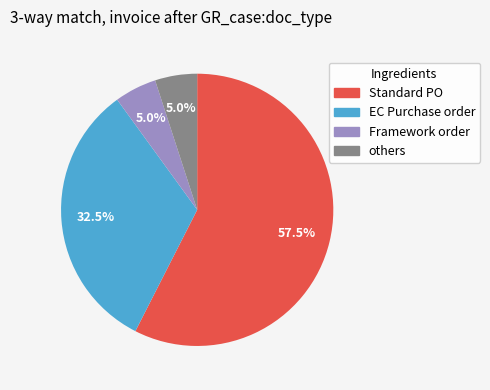

What is the total percentage of others and Framework order?

10.0%